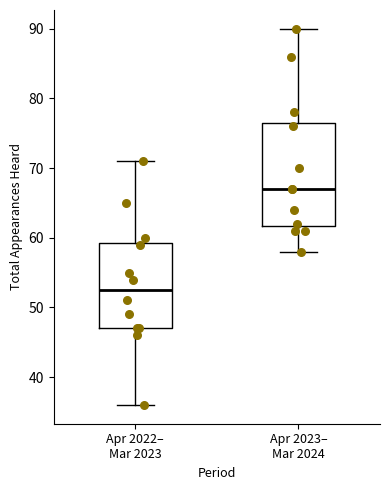

Reading left to right, read every box against the y-axis: the position of its median line, the range the box covers, and the ends of its whiskers. The values are not printed on the chart, so give them approximately, as read against the axis.

Apr 2022– Mar 2023: median 53, box 47 to 59, whiskers 36 to 71
Apr 2023– Mar 2024: median 67, box 62 to 77, whiskers 58 to 90